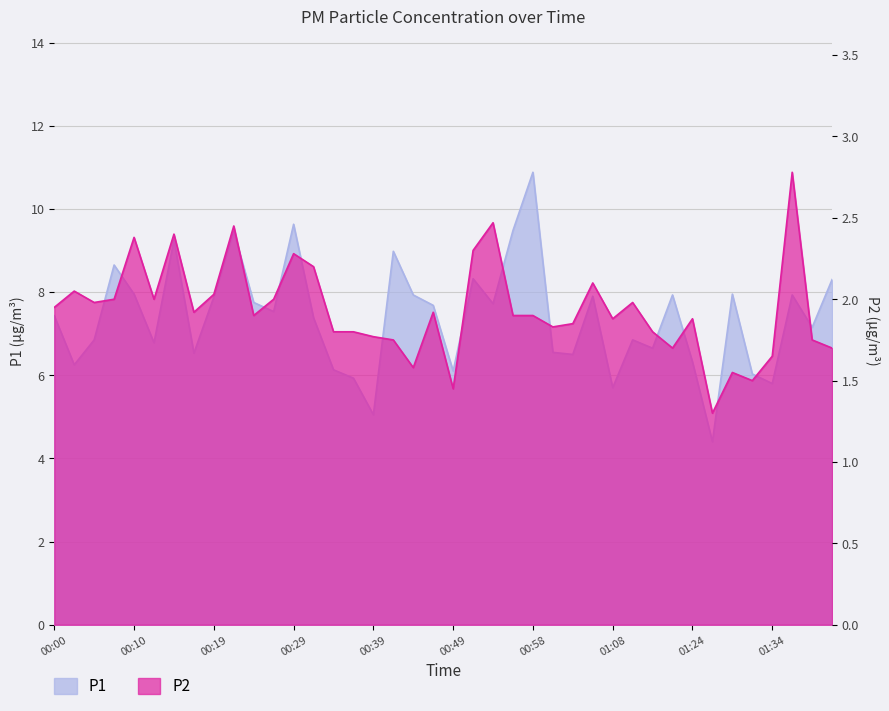

True or false: P1 and P2 intersect in this chart.

False